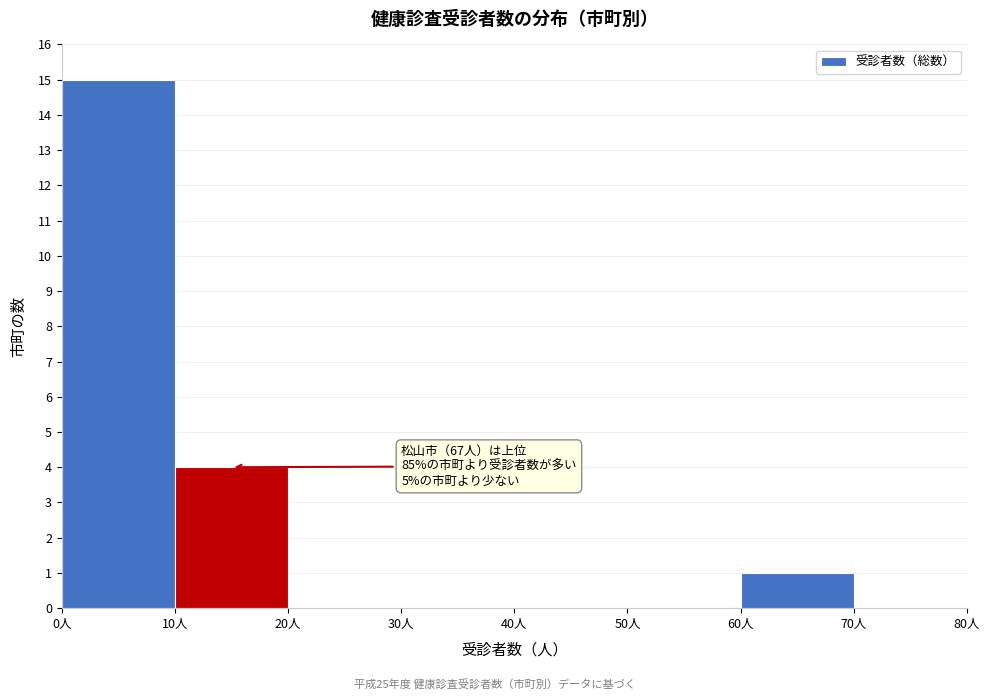

Which range on the x-axis has the tallest bar?

0 to 10